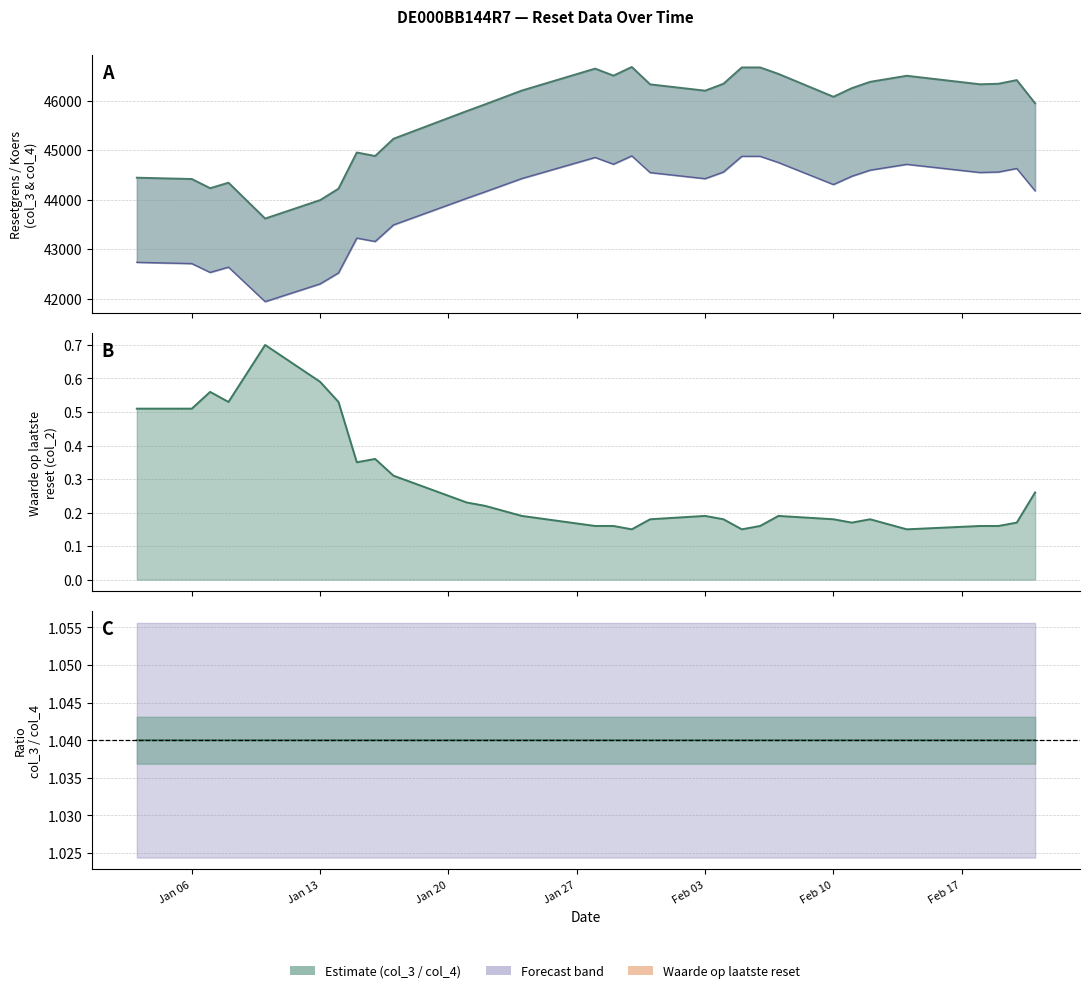

What is the label of the 15th point from the left?

2025-01-29